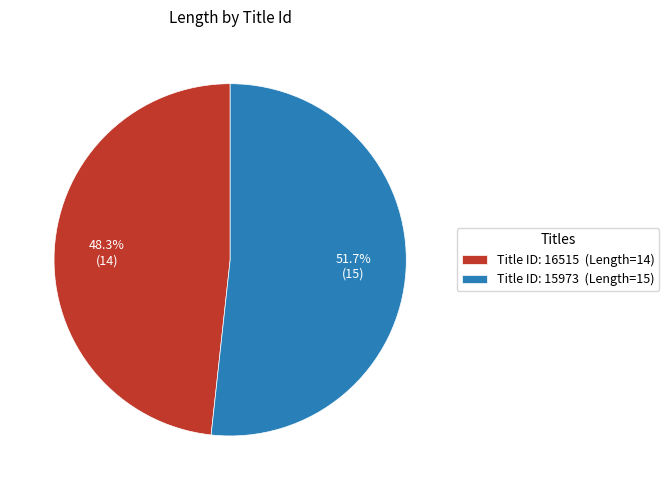

Which category accounts for the majority?

Title ID: 15973 (Length=15)